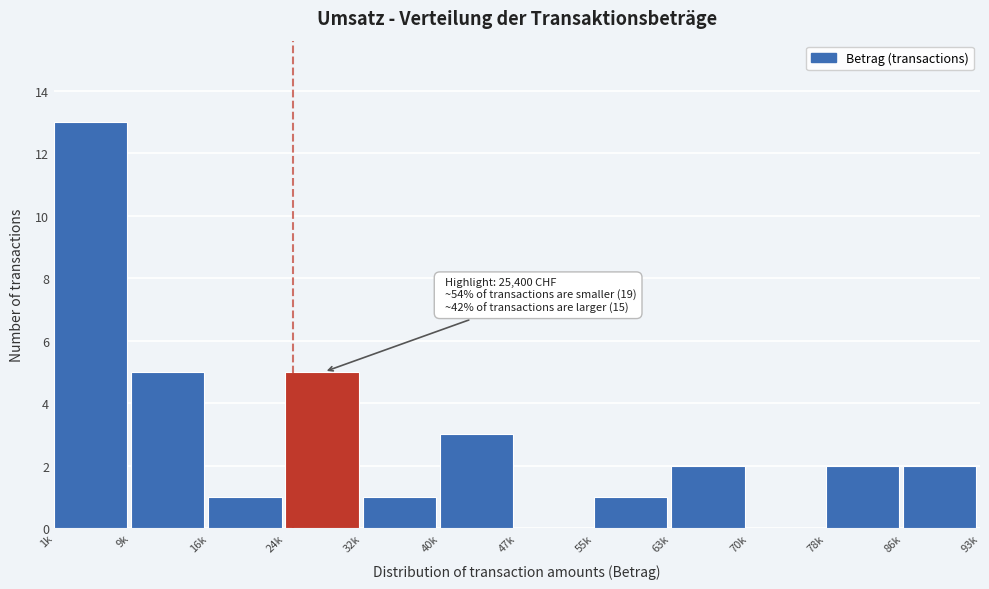

Reading left to right, list all the values displayed in this chart.

1k=13	9k=5	16k=1	24k=5	32k=1	40k=3	47k=0	55k=1	63k=2	70k=0	78k=2	86k=2